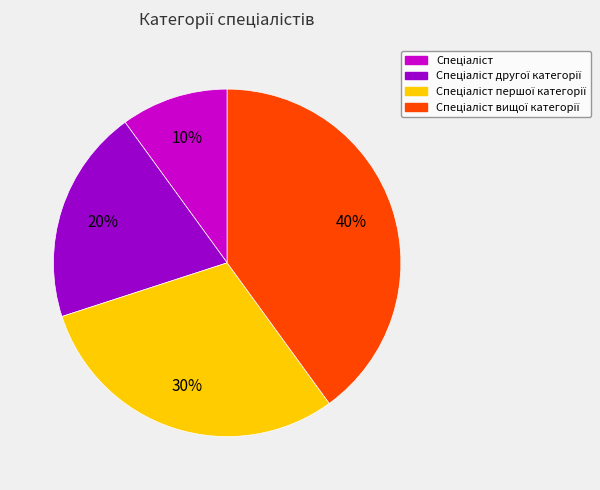

Is there any slice that represents more than half of the pie?

No